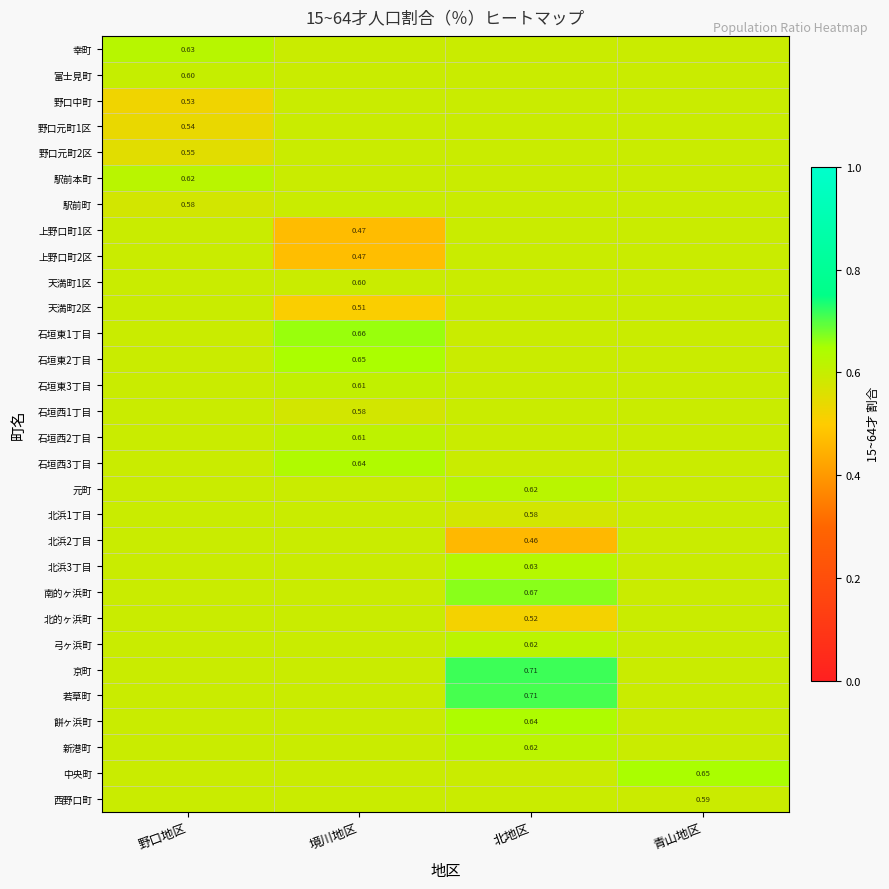

What is the maximum value shown in the chart?

0.7